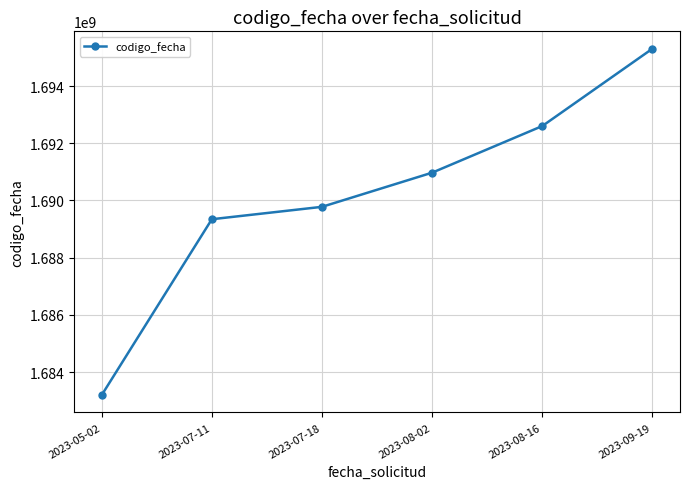

The chart shows a value of 2532247917 at 2023-07-18. True or false?

False